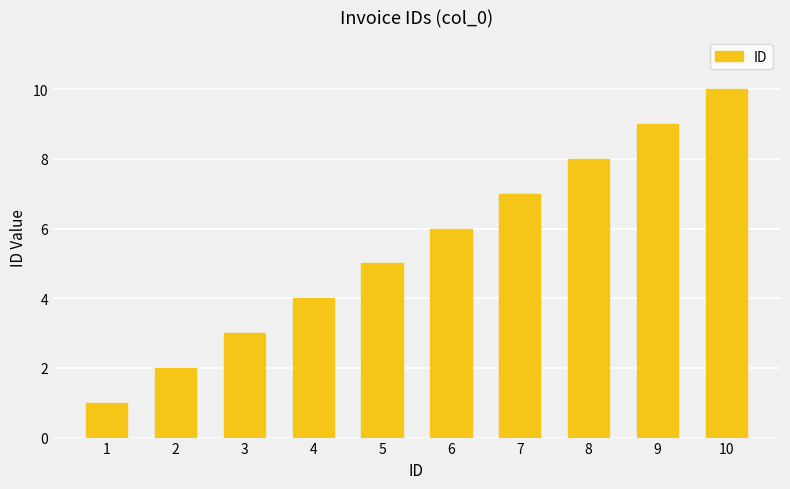

At which label is the value closest to 5?

5